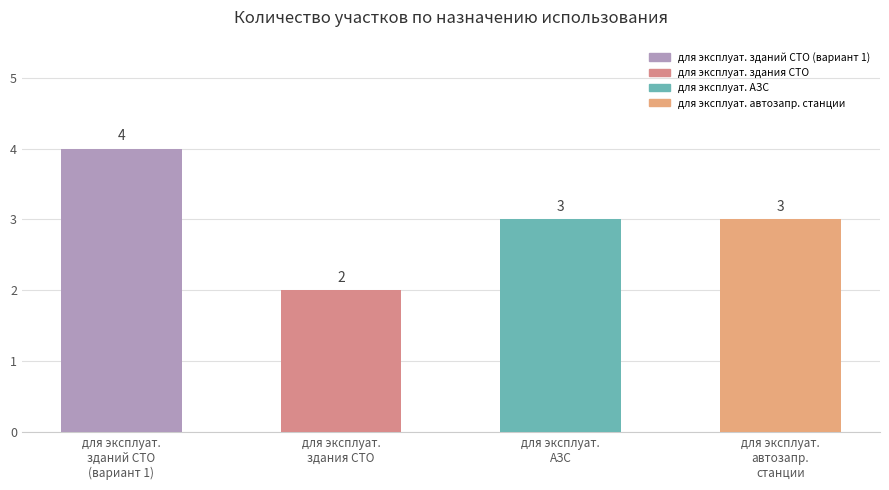

What is the value of the 2nd bar from the left?

2